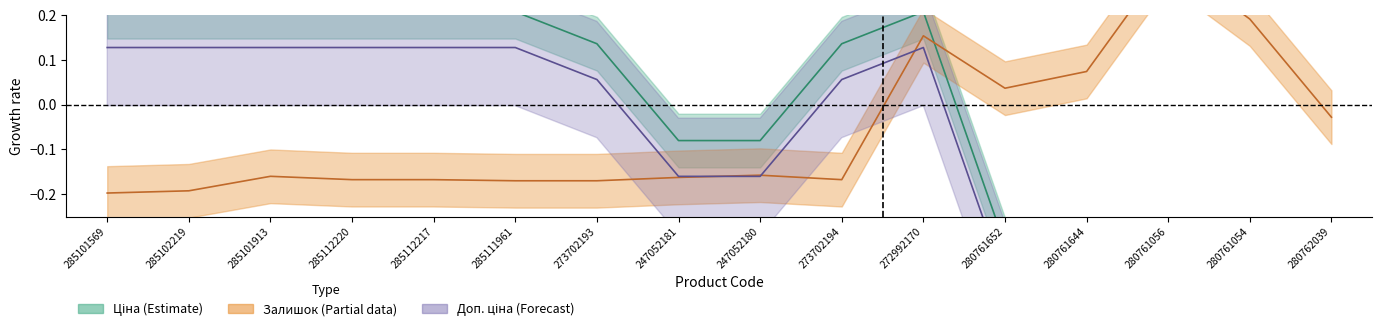

At which label does Залишок reach its peak?

280761056